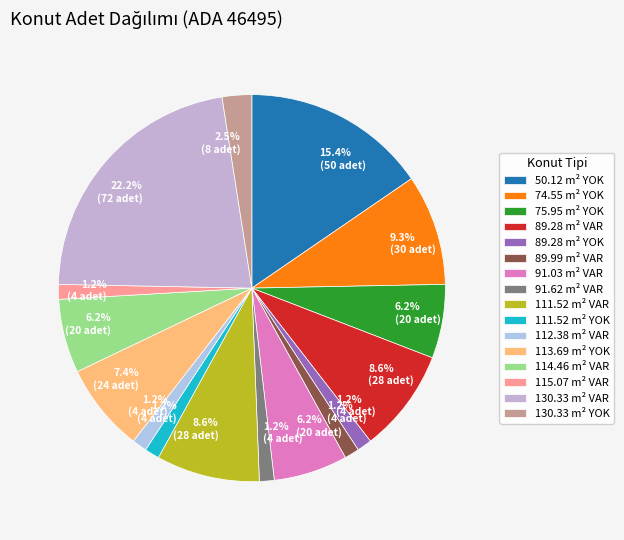

Count the number of slices in the pie.

16